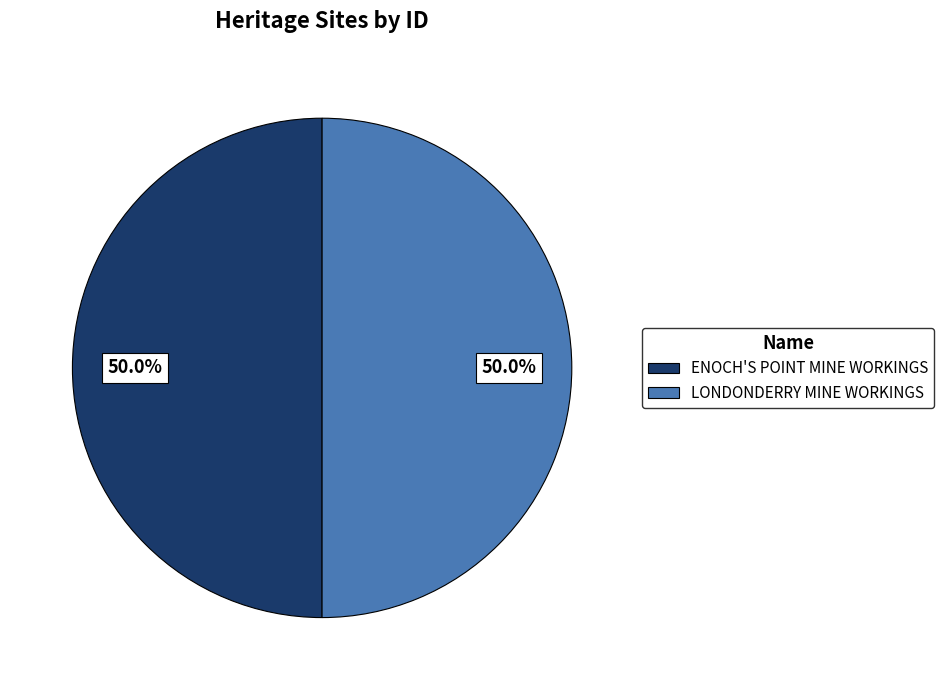

To the nearest percent, what portion does ENOCH'S POINT MINE WORKINGS represent?

50%